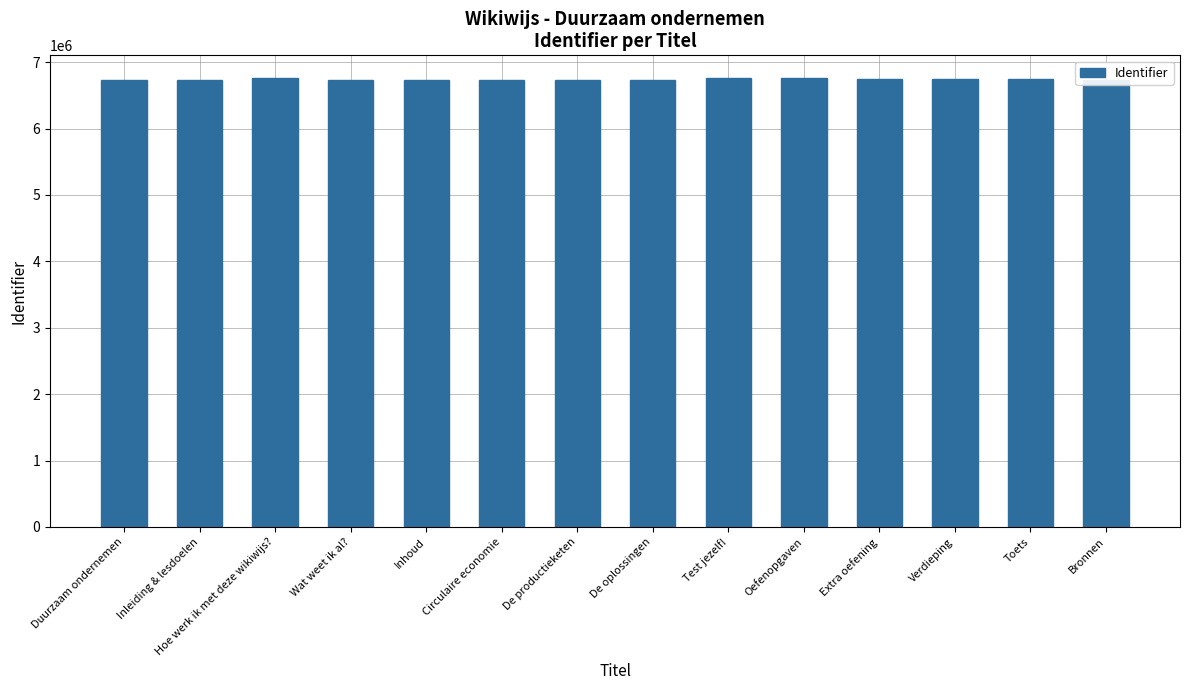

What is the smallest value displayed?

6733906